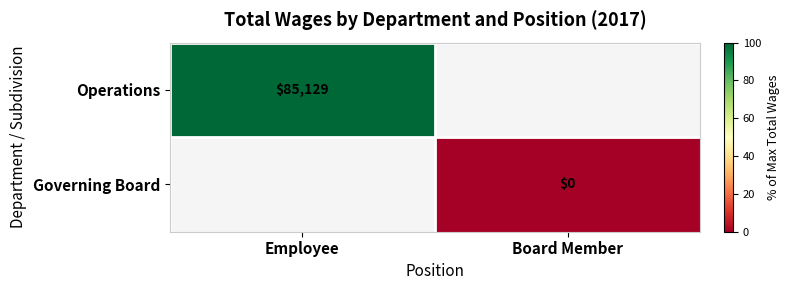

Is it true that Operations equals 85129 at Employee?

True